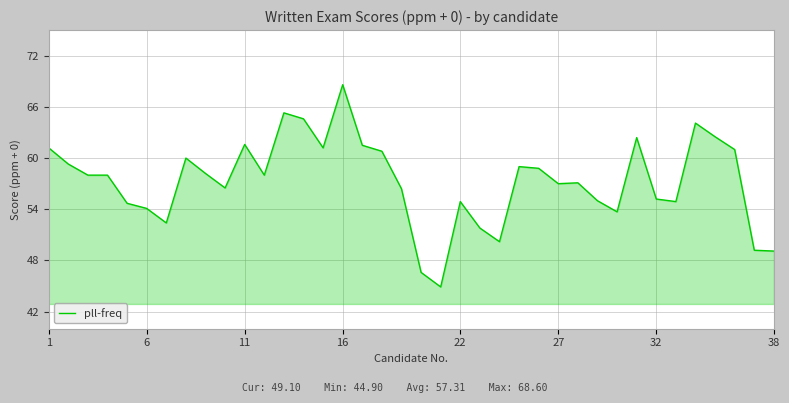

What is the greatest value displayed?

68.6